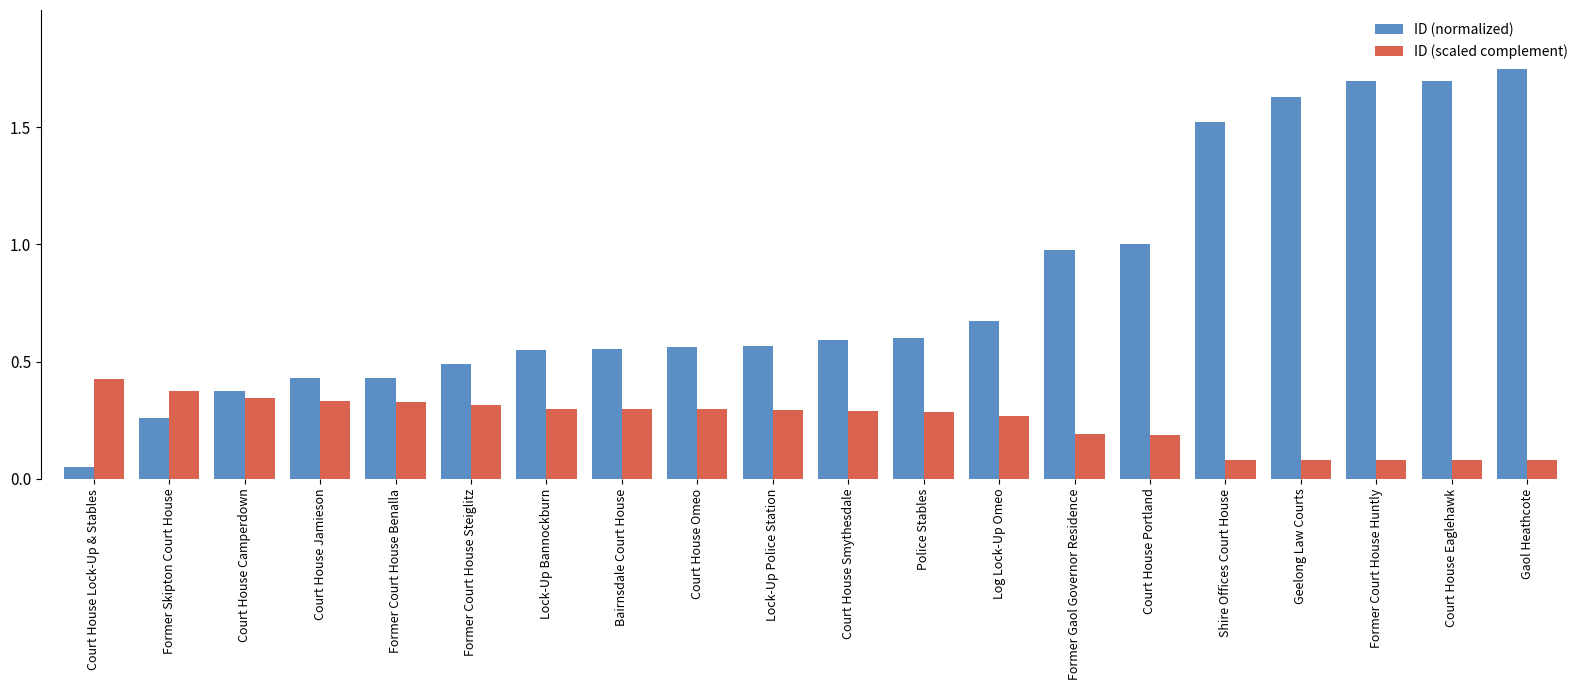

What is the difference between the highest and lowest values at Former Gaol Governor Residence?

0.8